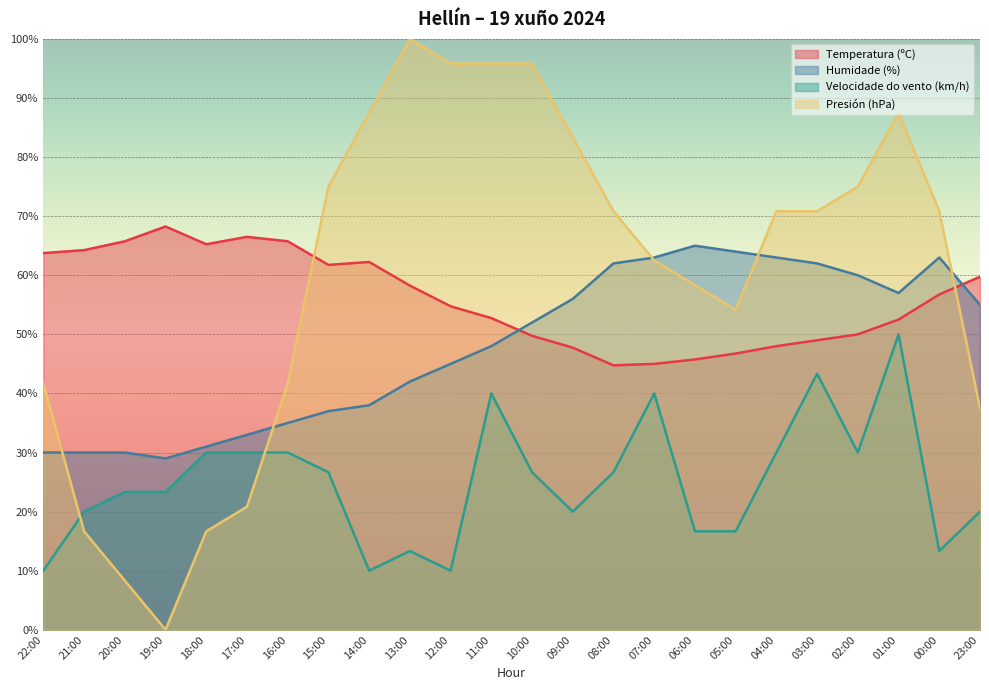

What is the spread (max minus min) of values at 16:00?

35.8